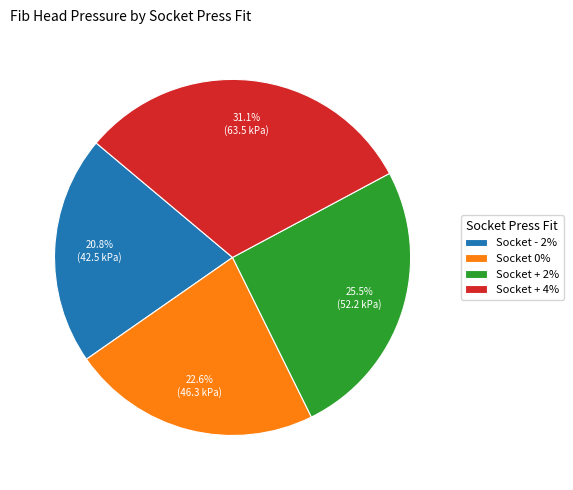

Count the number of slices in the pie.

4